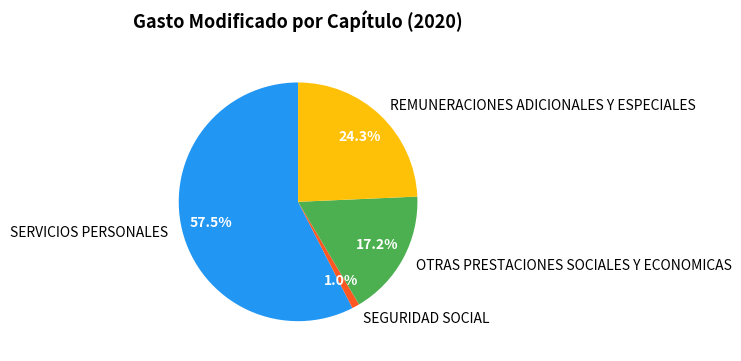

What percentage is NOT represented by SERVICIOS PERSONALES?

42.5%